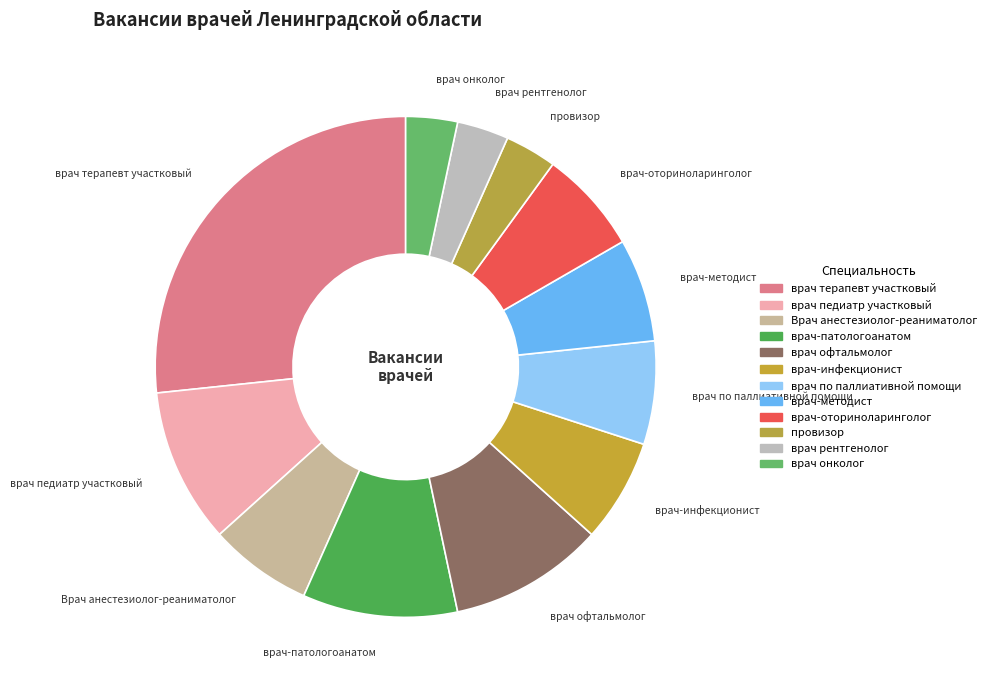

Is врач рентгенолог the majority of the pie?

No